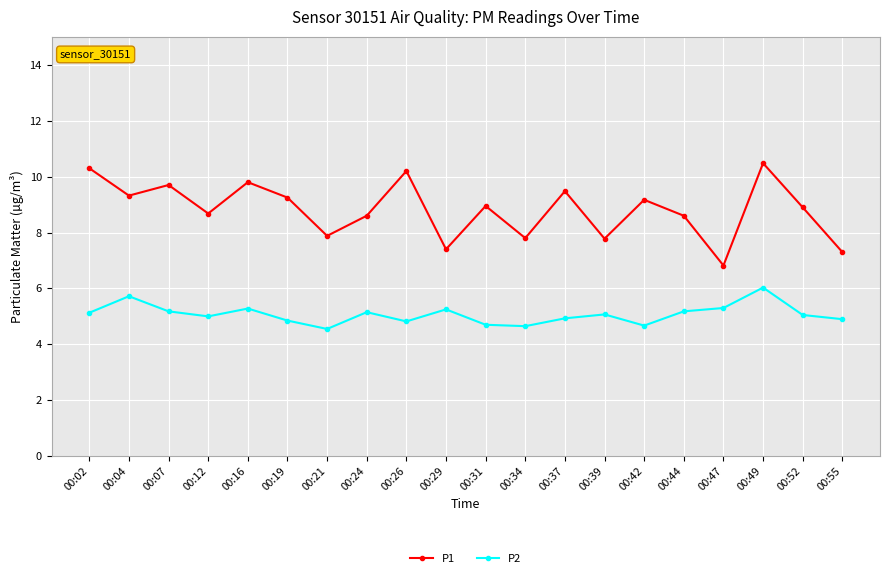

The value of P1 at 00:26 is 10.2. True or false?

True